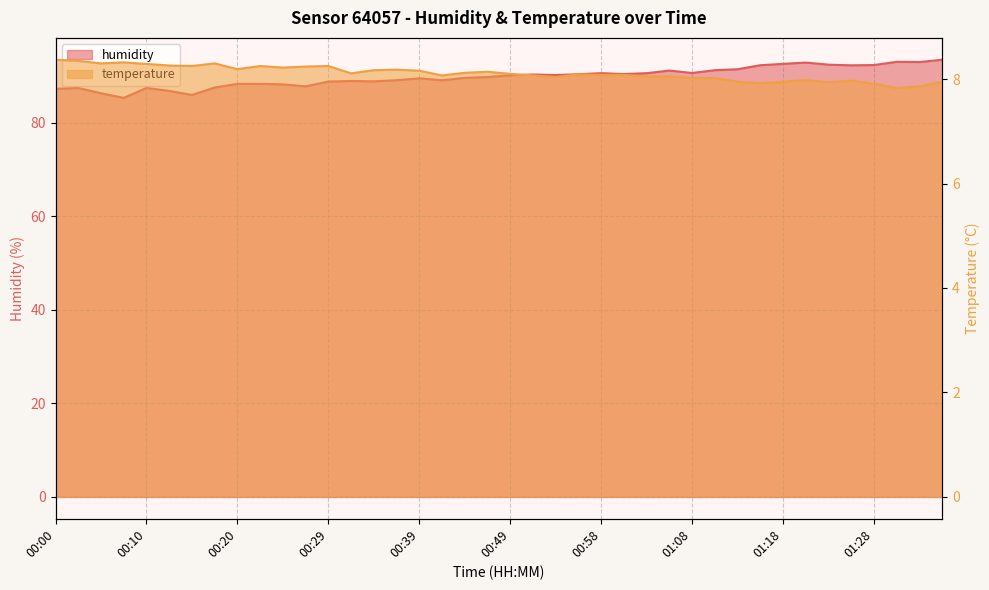

What is the approximate value of temperature at 00:03?

8.3